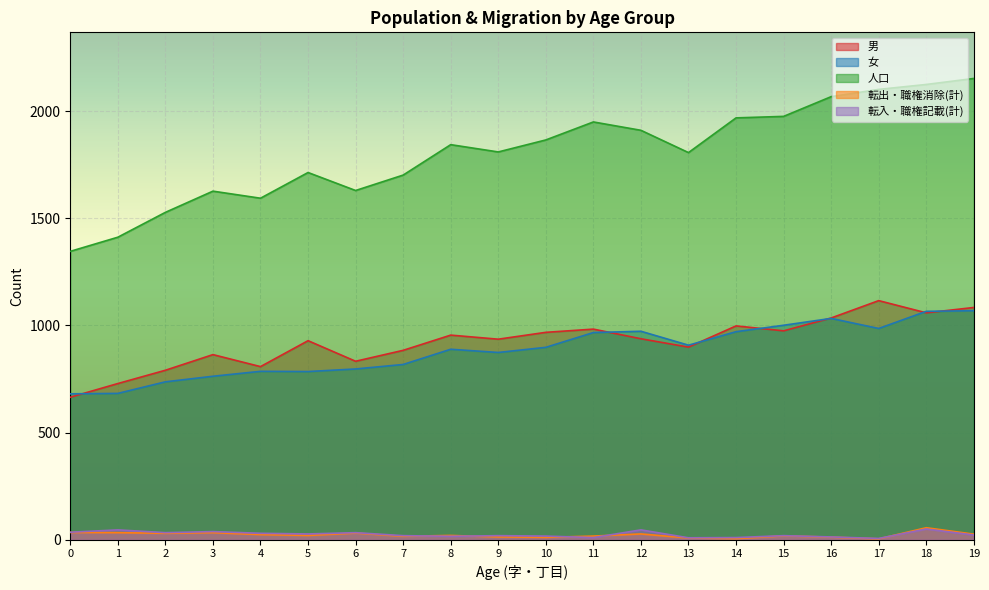

Count the number of data series in this chart.

5